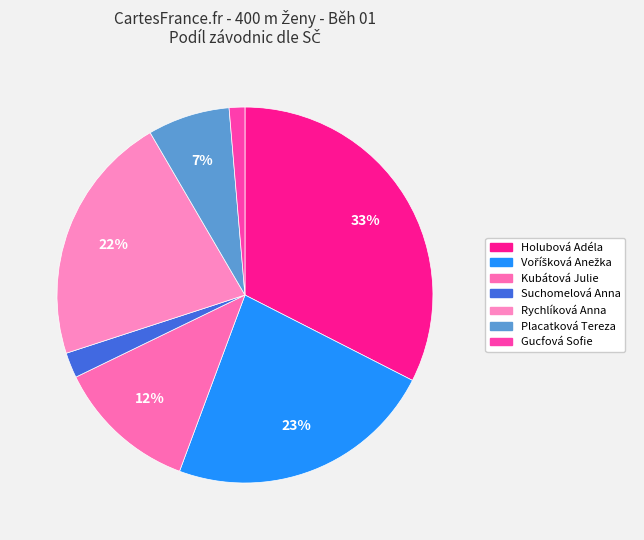

Which category has the biggest portion of the pie?

Holubová Adéla